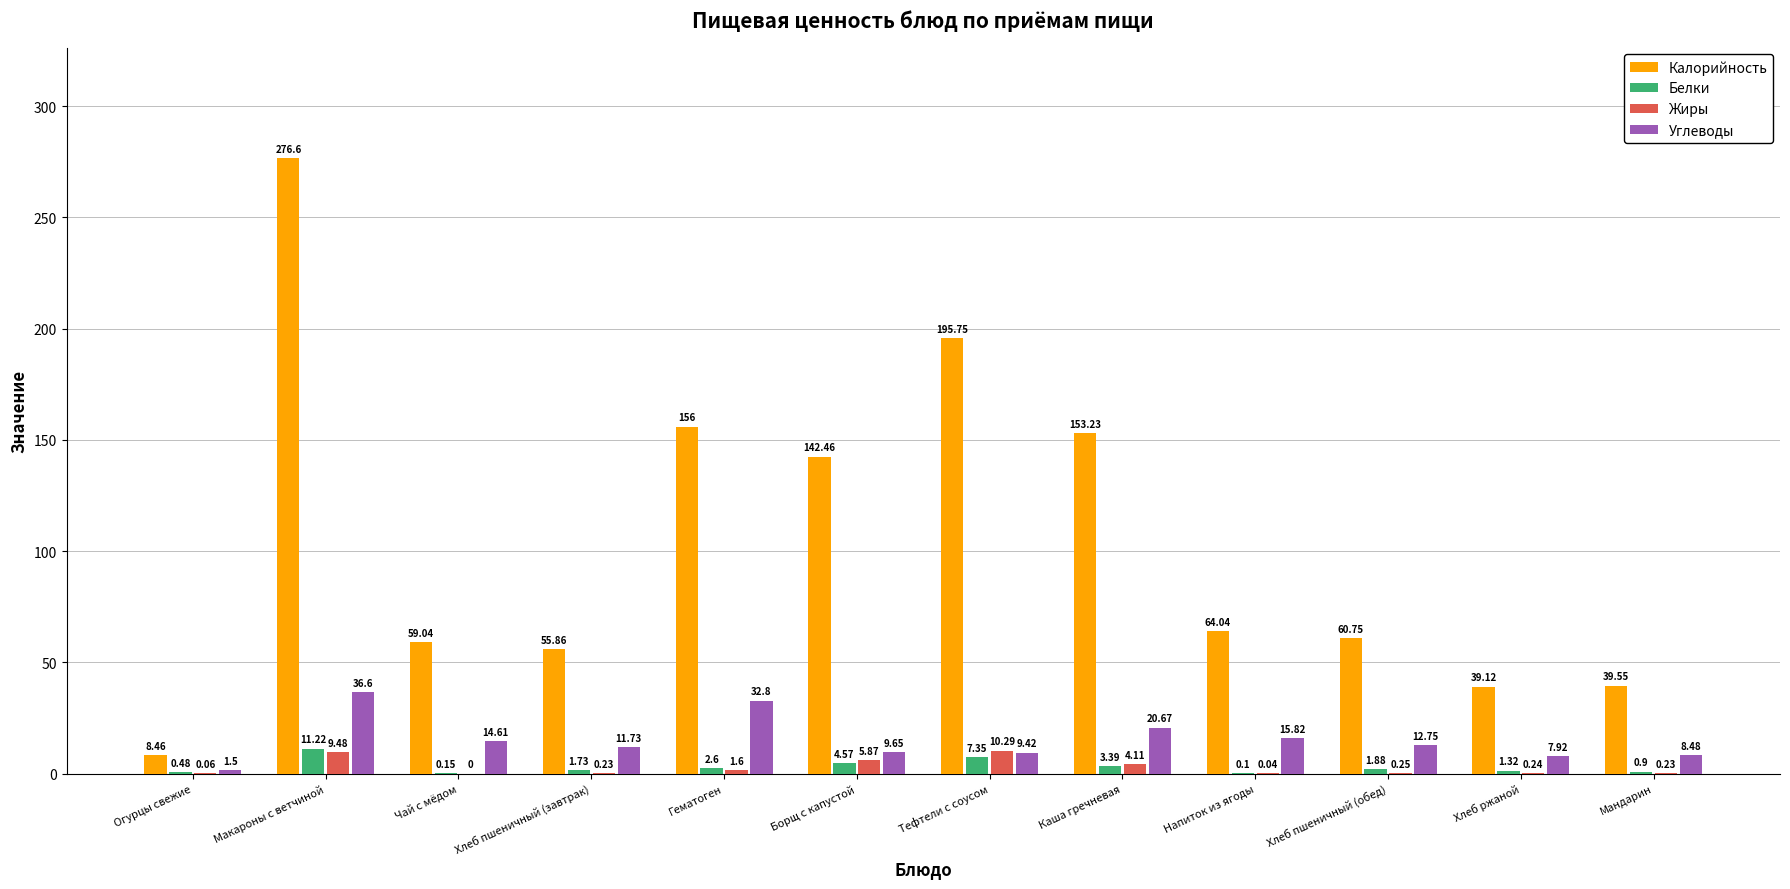

What are all the series names shown in the legend?

Калорийность, Белки, Жиры, Углеводы